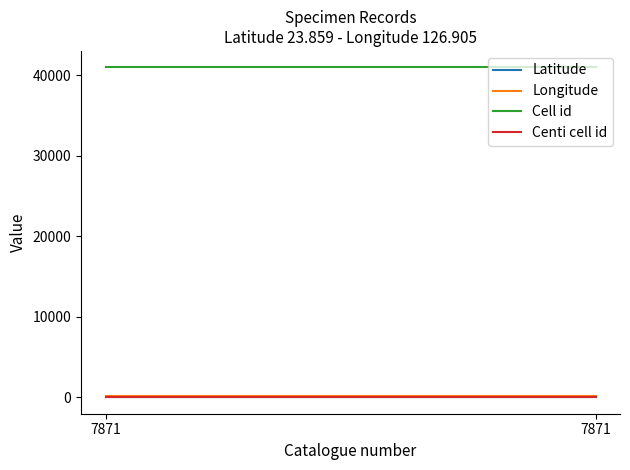

Which series has the largest range (max minus min)?

Latitude